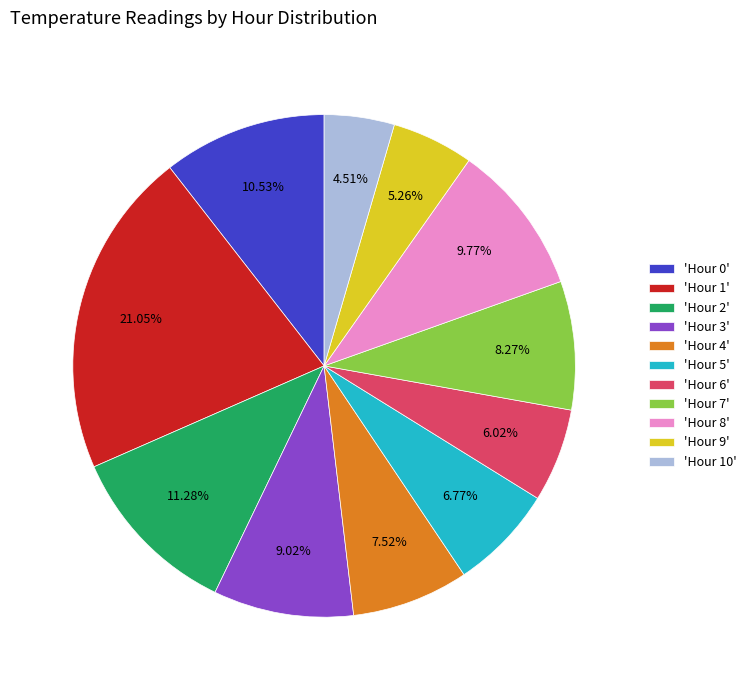

Is there any slice that represents more than half of the pie?

No